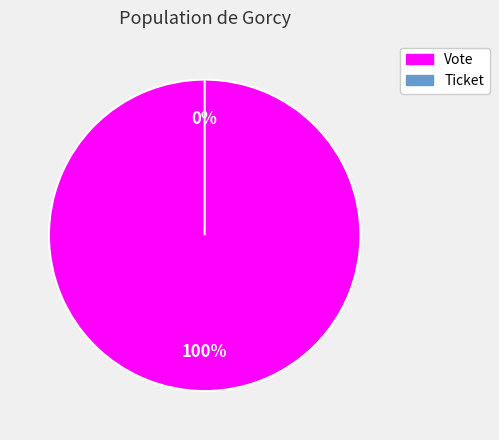

Count the number of slices in the pie.

2